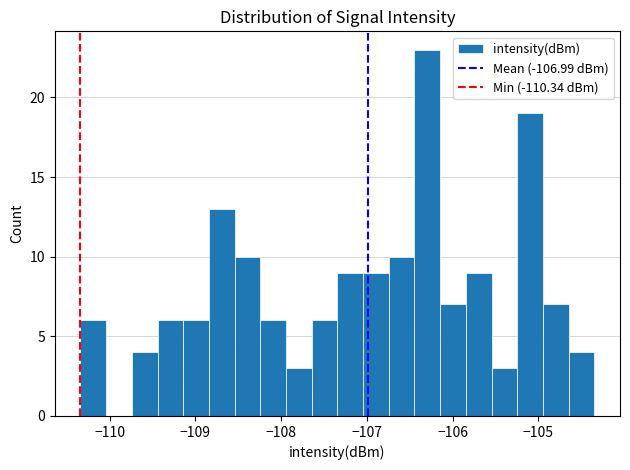

Around what value on the x-axis is the tallest bar? Give the approximate position of its centre, as read against the axis.

-106.3